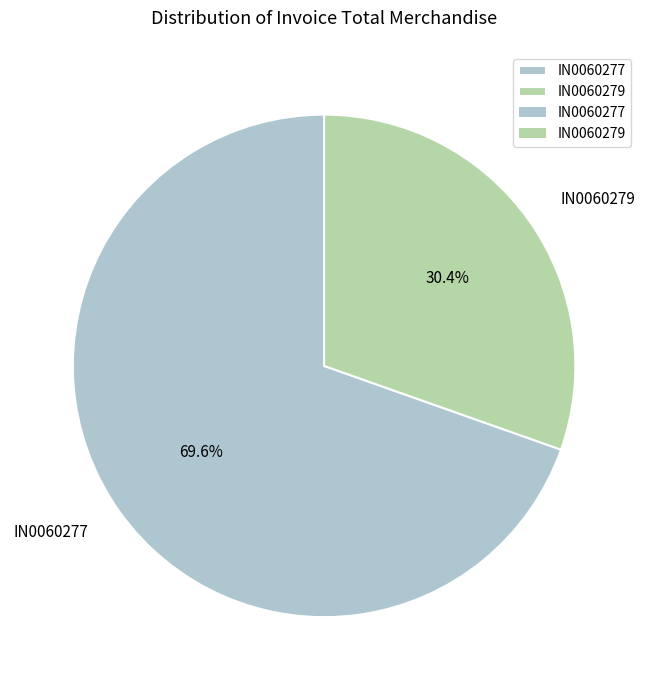

Which slice represents more than half of the pie?

IN0060277